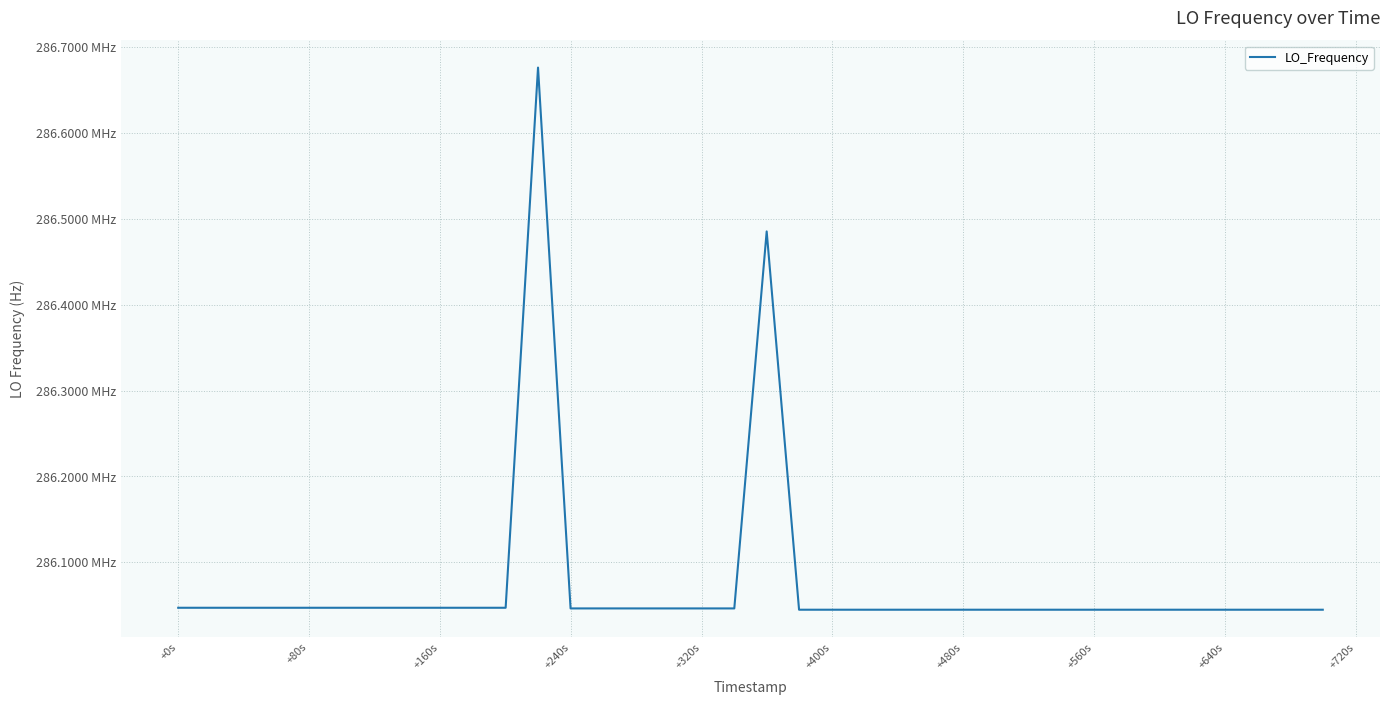

Does the chart display data point markers on the line(s)?

No